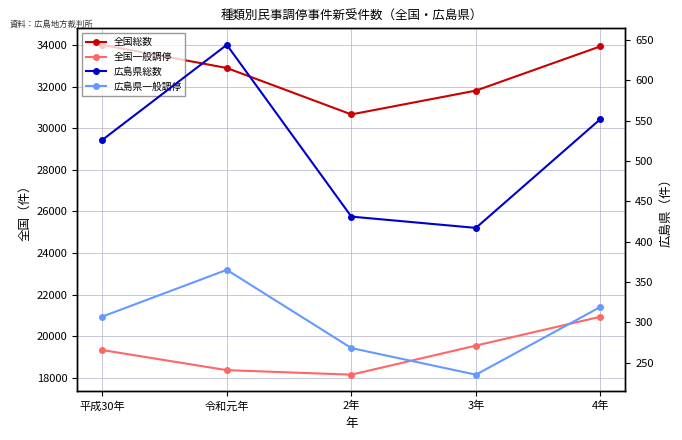

What is the difference between the maximum and minimum values in the 全国一般調停 series?

2785